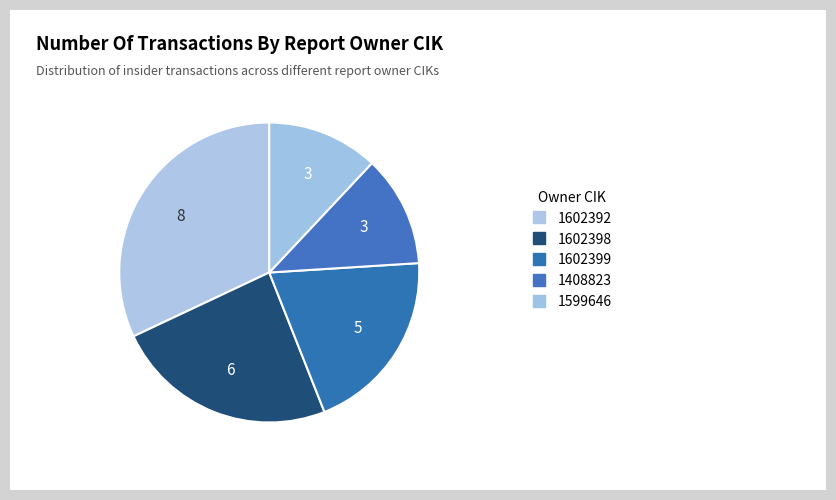

Count the number of slices in the pie.

5